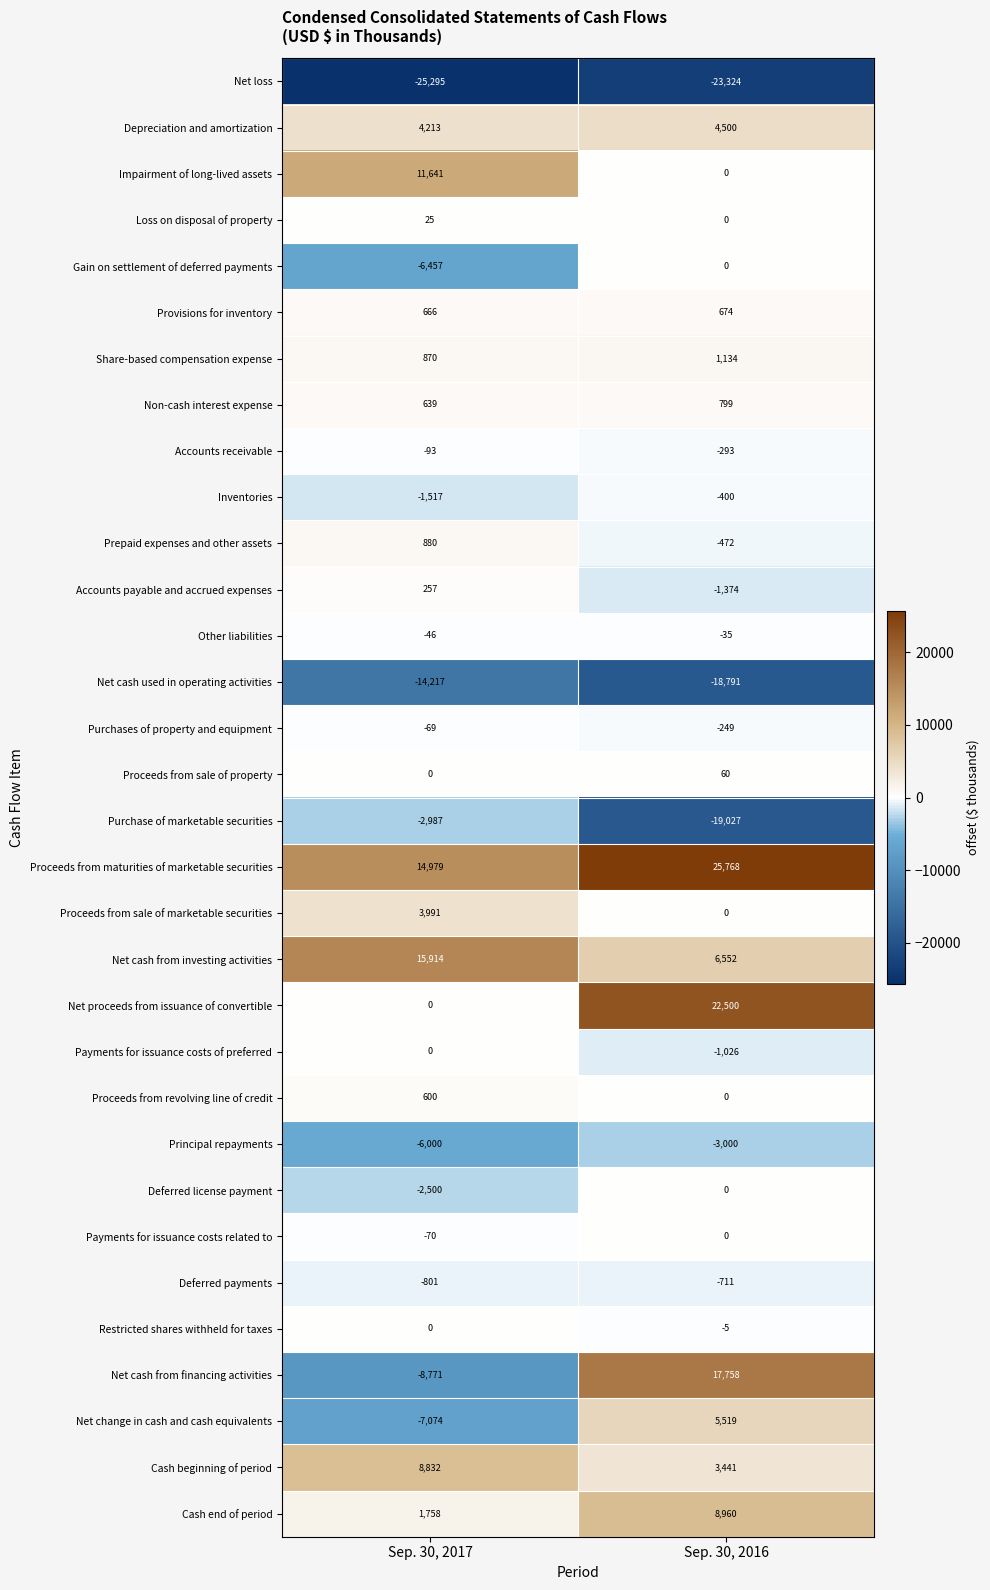

What is the sum of the Proceeds from sale of marketable securities values at Sep. 30, 2016 and Sep. 30, 2017?

3991